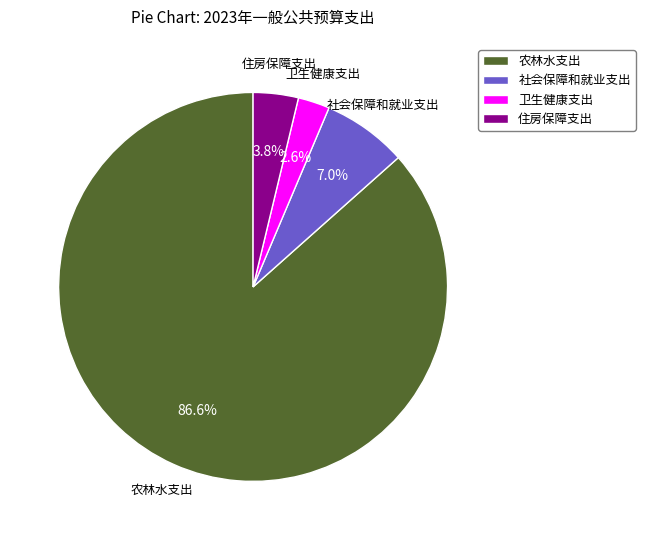

Is it true that 社会保障和就业支出 is 17% of the pie?

False